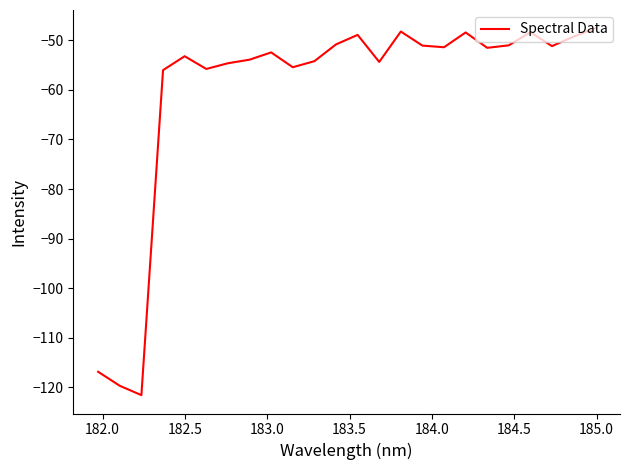

What is the difference between the maximum and minimum values?

73.9